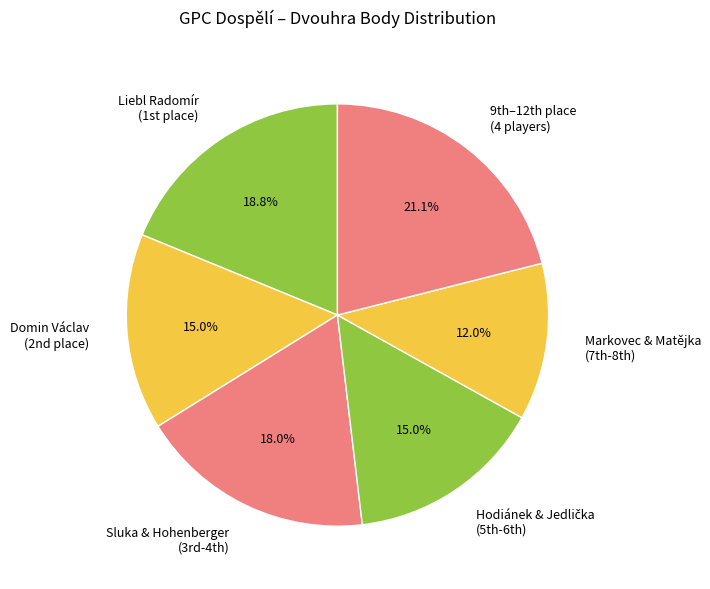

What is the largest slice in the pie chart?

9th–12th place (4 players)